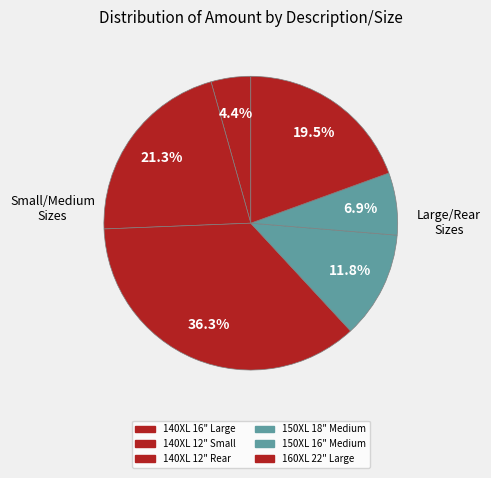

What percentage is NOT represented by 150XL 16" Medium?

93.1%